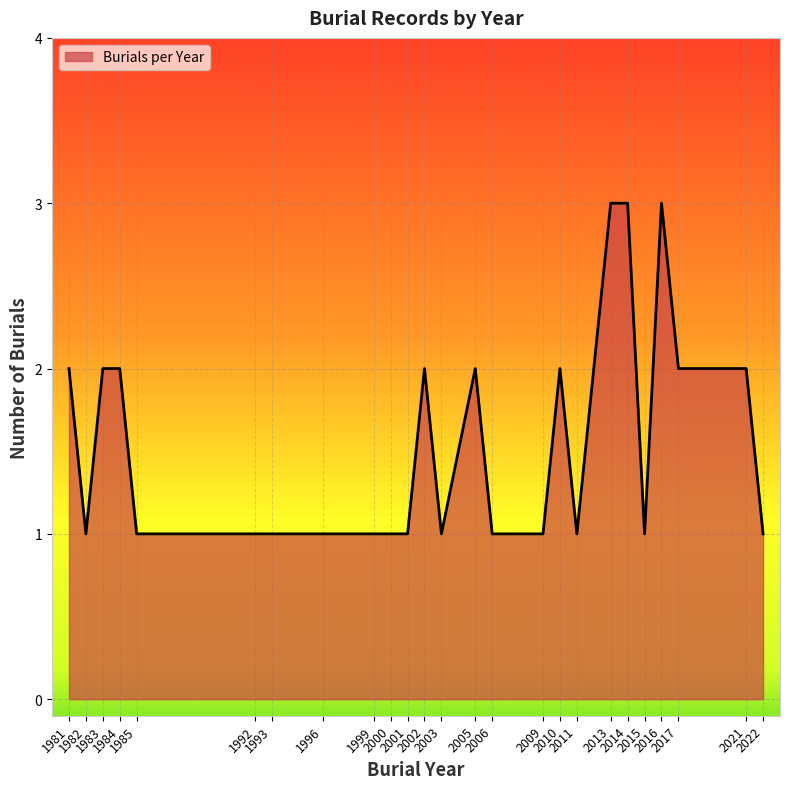

What is the smallest value displayed?

1